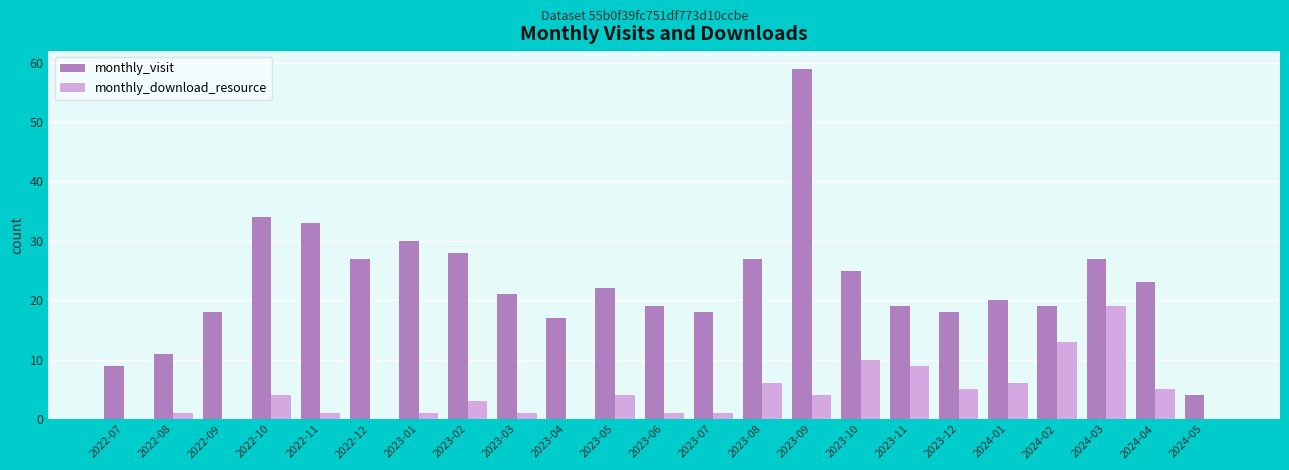

How many series are shown in this chart?

2